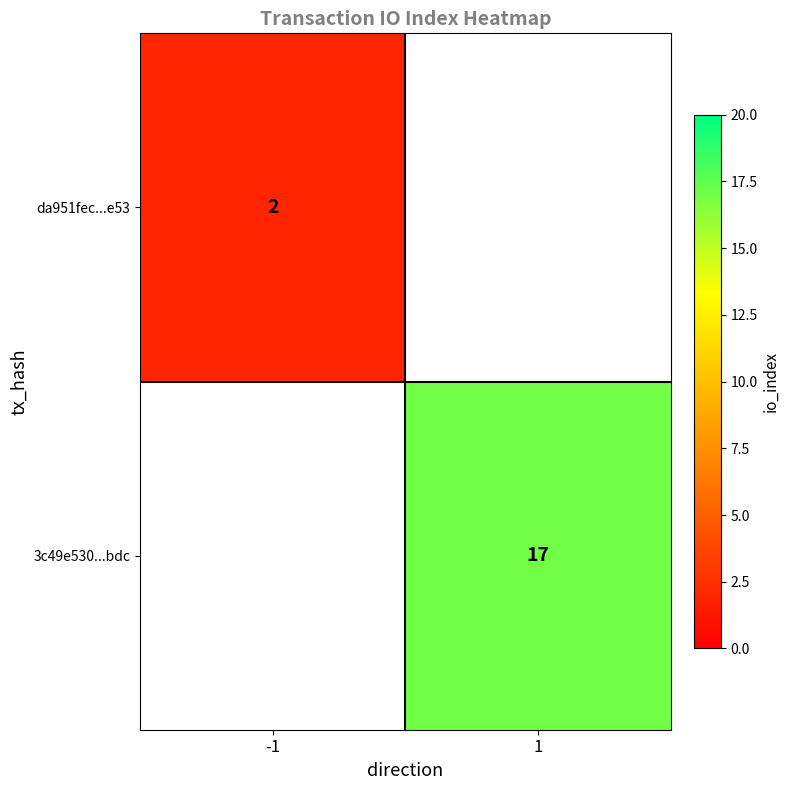

Which label corresponds to the smallest value in the chart?

-1